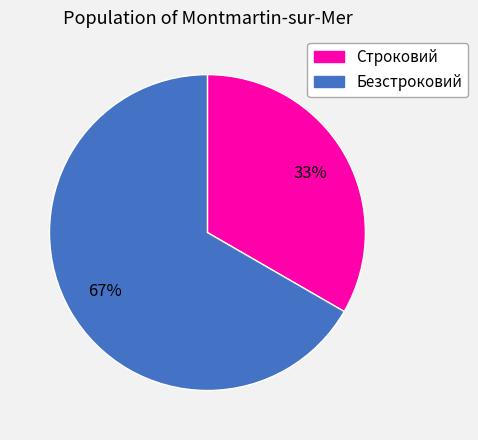

Rank the categories by value from highest to lowest.

Безстроковий, Строковий